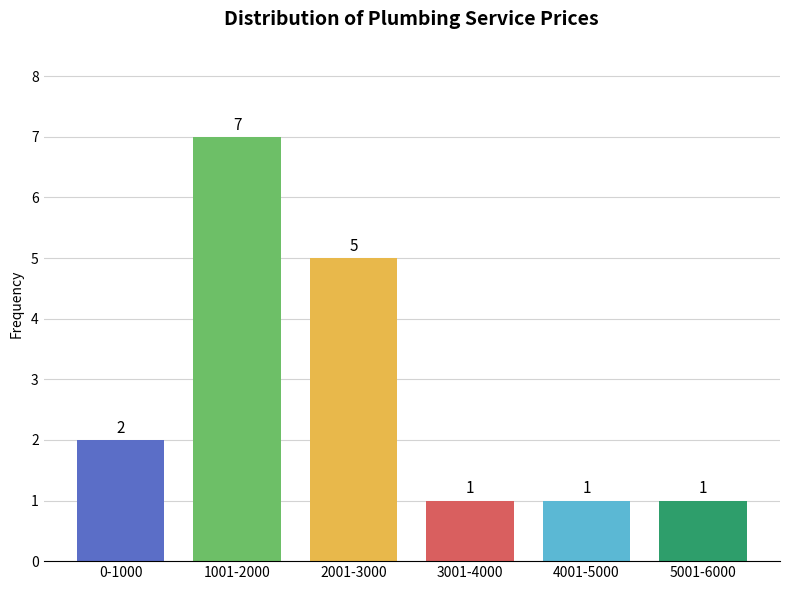

Reading left to right, list all the values displayed in this chart.

0-1000=2	1001-2000=7	2001-3000=5	3001-4000=1	4001-5000=1	5001-6000=1